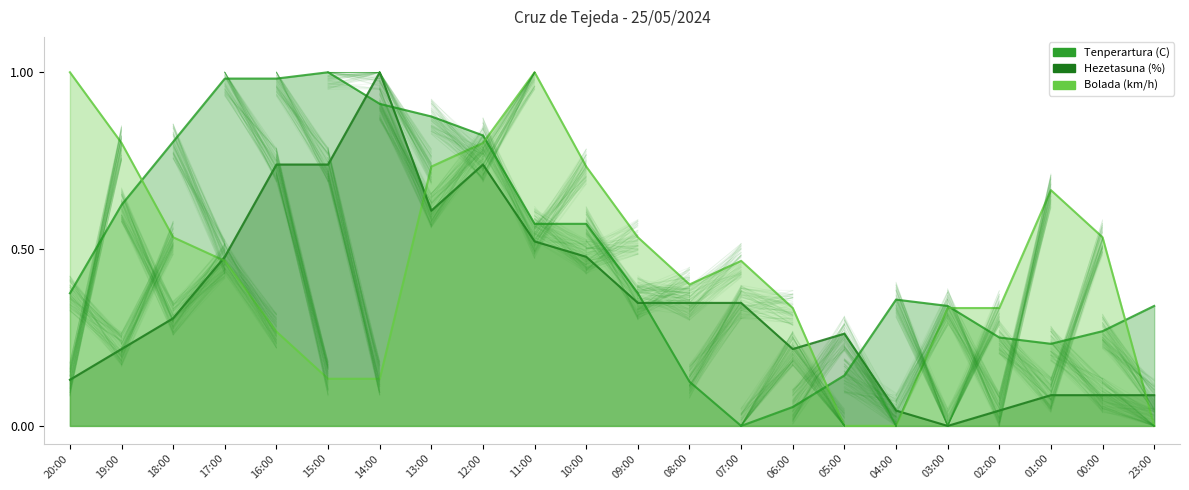

True or false: Bolada (km/h) has a value of 0.0 at 05:00.

True